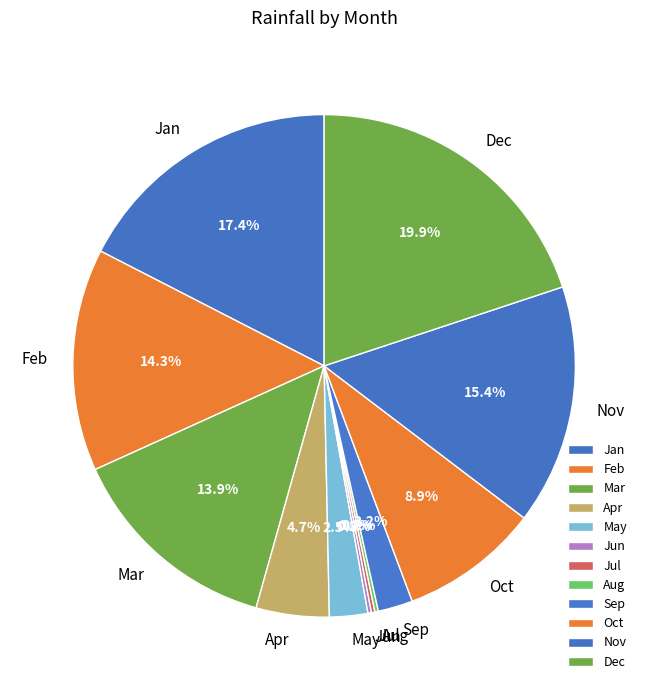

The Jan slice represents 30% of the pie. True or false?

False